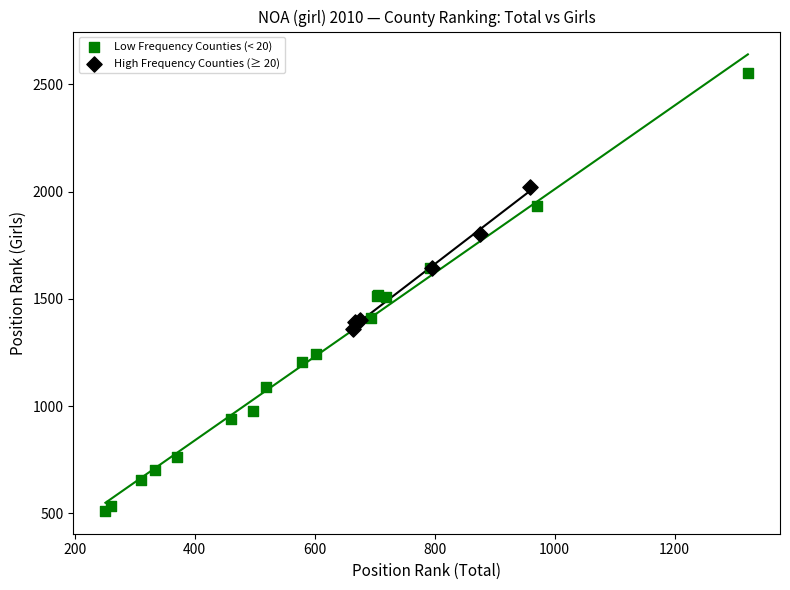

Which series has the largest Y range (max minus min)?

Low Frequency Counties (< 20)